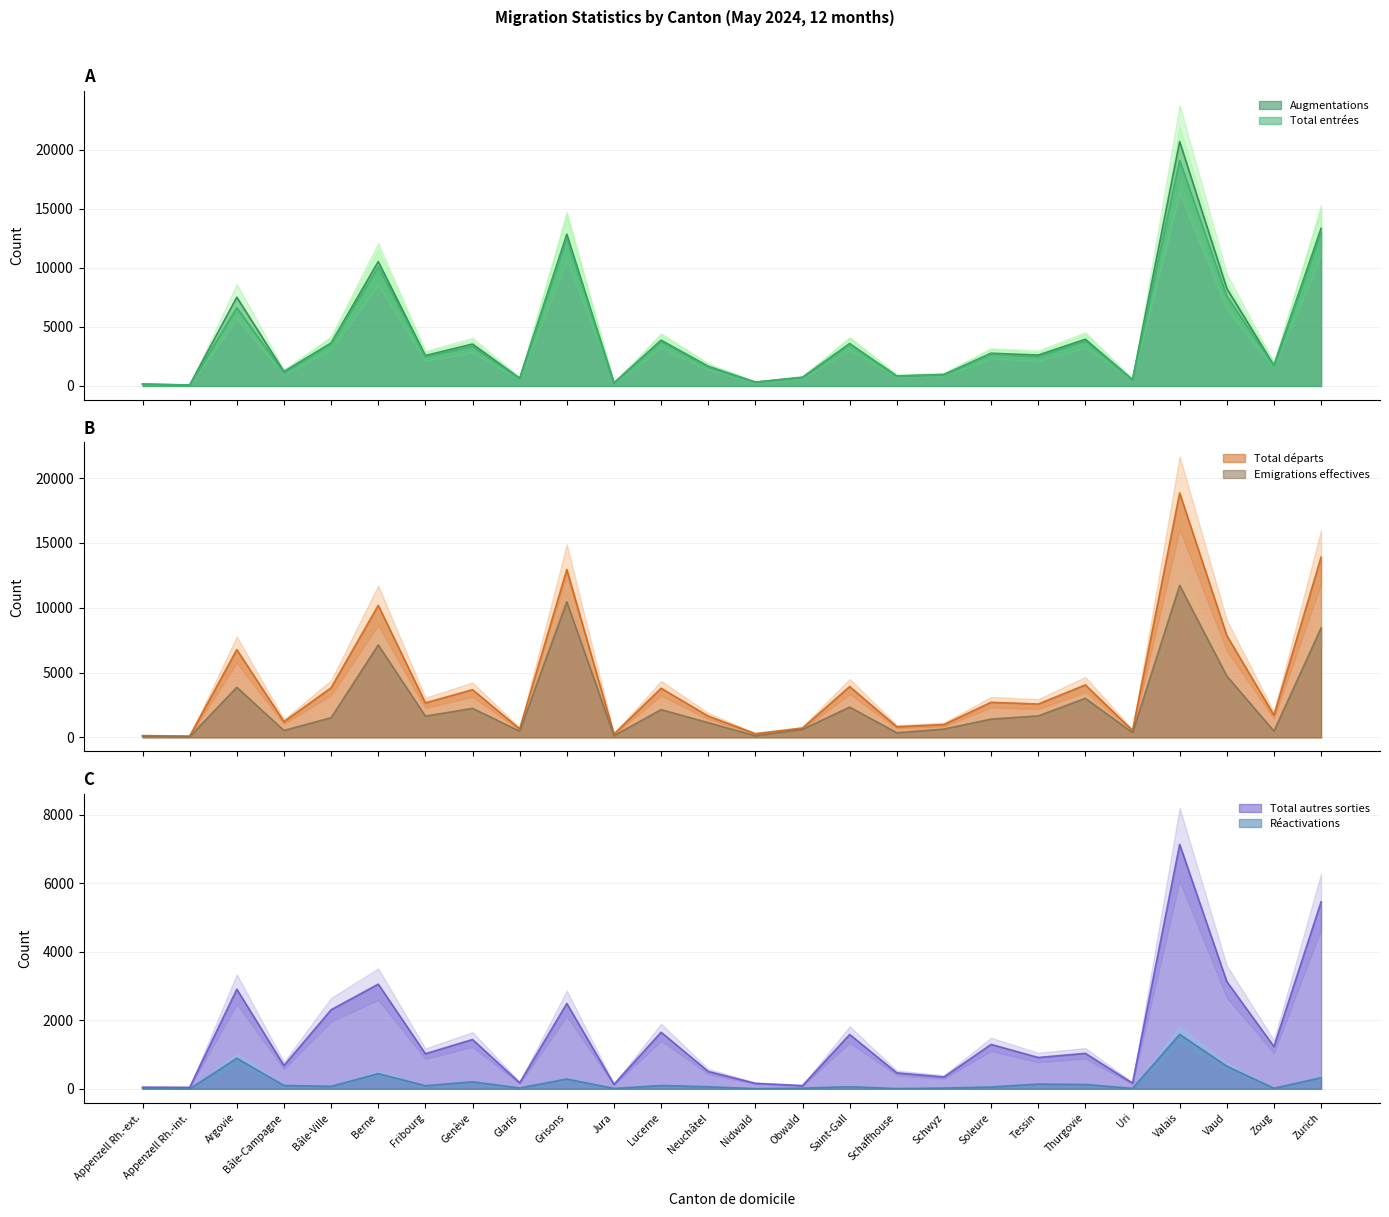

The value of Total entrées at Schwyz is 948. True or false?

True